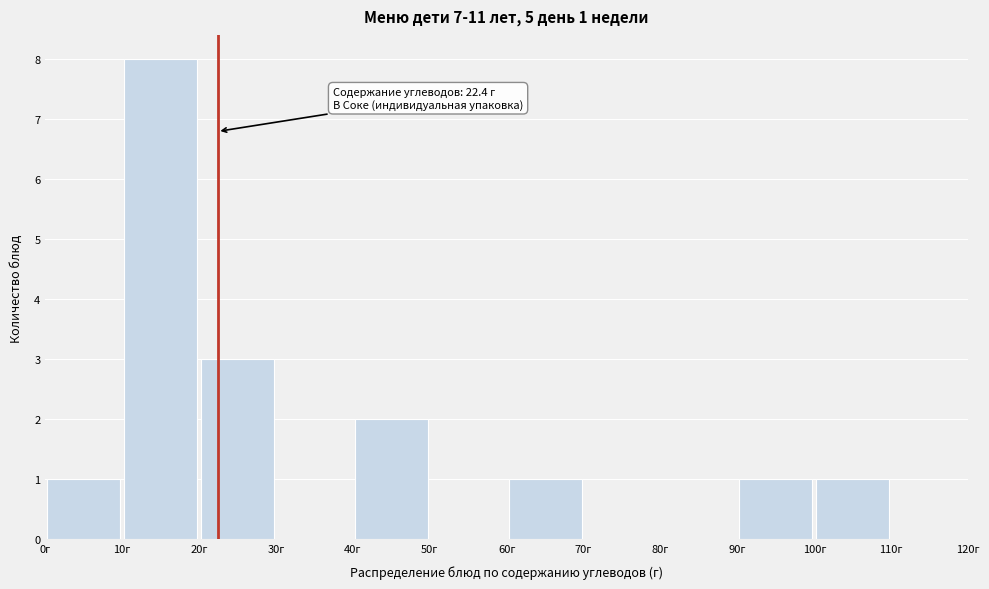

Over which range of the x-axis is the bar tallest?

10 to 20